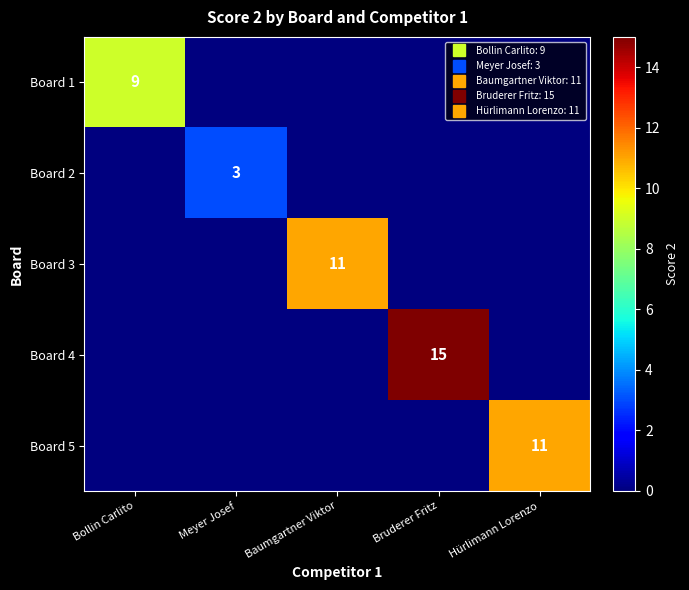

What is the difference between the Board 3 values at Baumgartner Viktor and Meyer Josef?

11